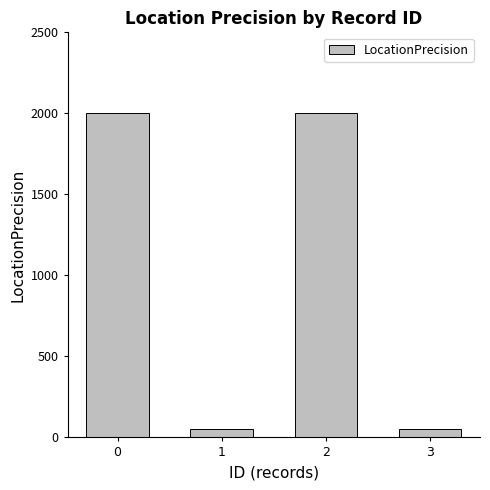

What is the change in value from 0 to 1?

-1950